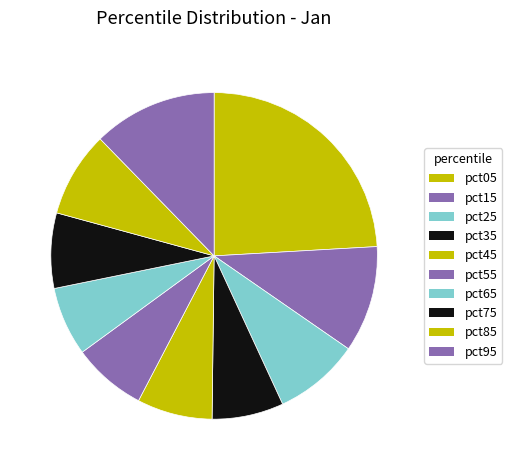

Between pct05 and pct55, which is larger?

pct05